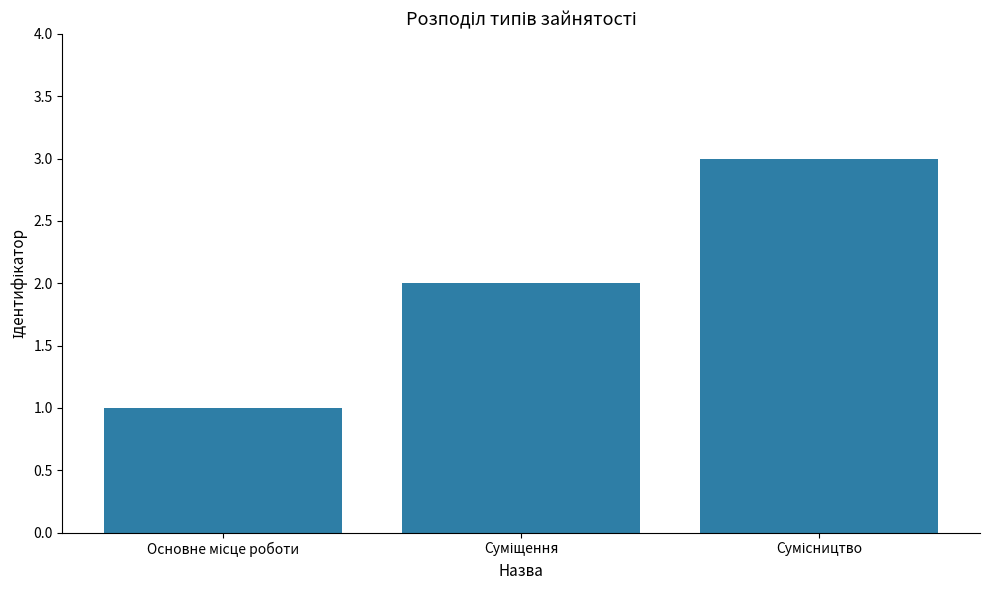

What is the smallest value displayed?

1